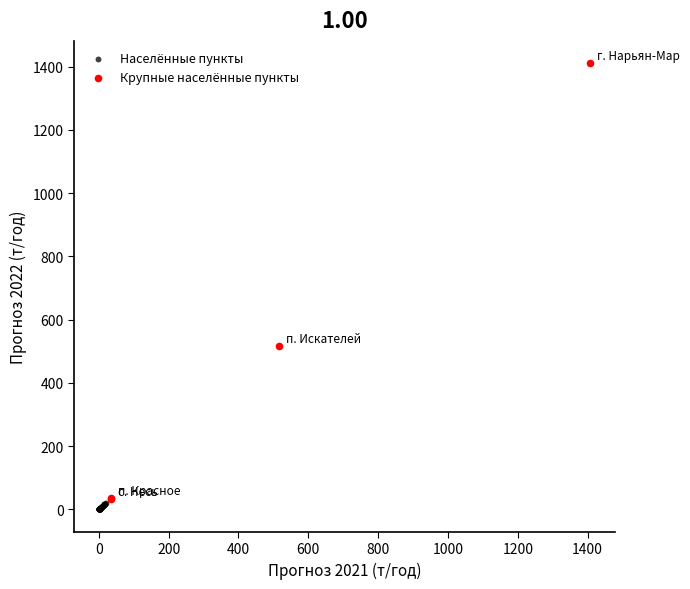

Which series reaches the maximum Y coordinate?

Крупные населённые пункты